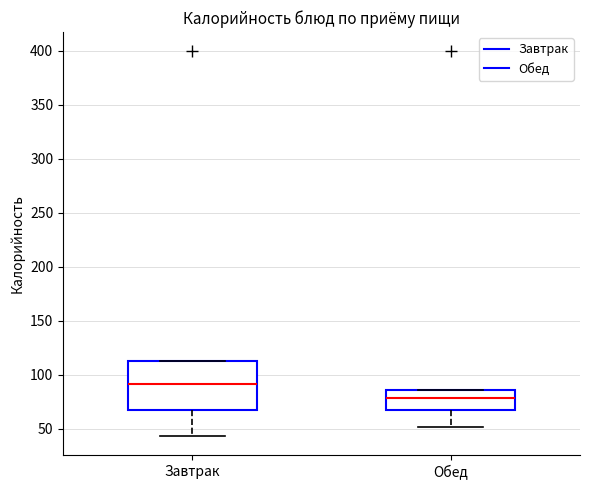

Reading left to right, read every box against the y-axis: the position of its median line, the range the box covers, and the ends of its whiskers. The values are not printed on the chart, so give them approximately, as read against the axis.

Завтрак: median 90, box 70 to 115, whiskers 45 to 115
Обед: median 80, box 70 to 85, whiskers 50 to 85